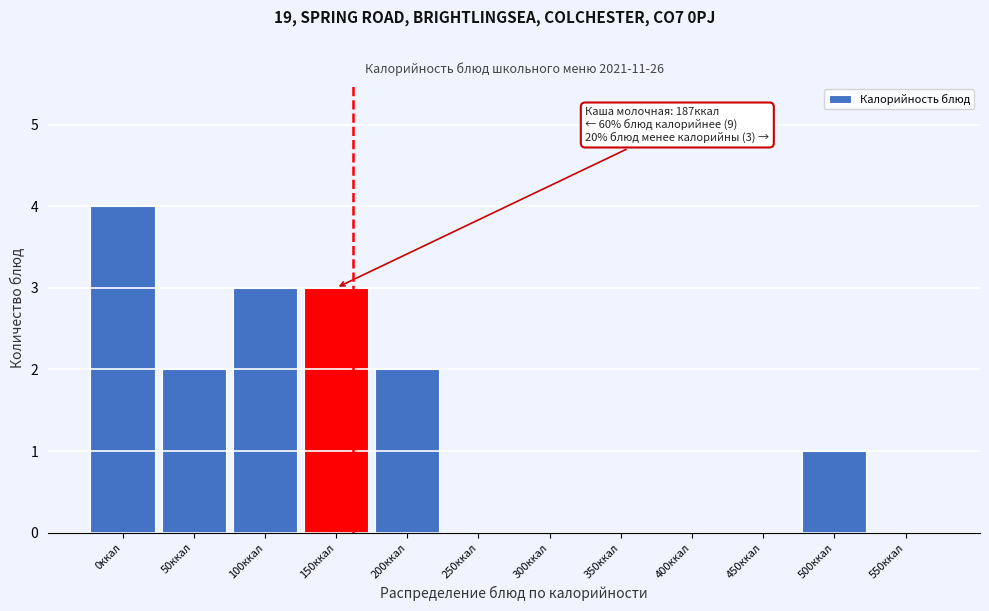

Reading right to left, transcribe all the data shown in this chart.

550ккал=0	500ккал=1	450ккал=0	400ккал=0	350ккал=0	300ккал=0	250ккал=0	200ккал=2	150ккал=3	100ккал=3	50ккал=2	0ккал=4